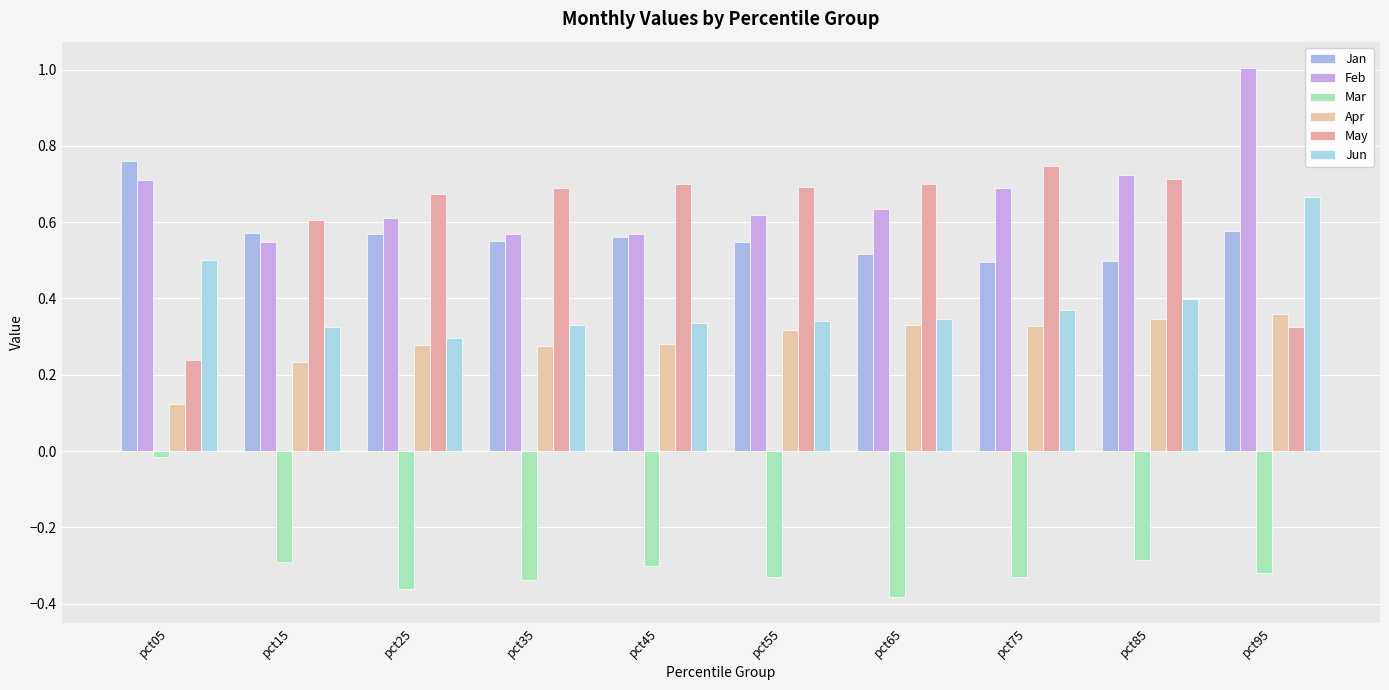

How many groups of bars are there?

10